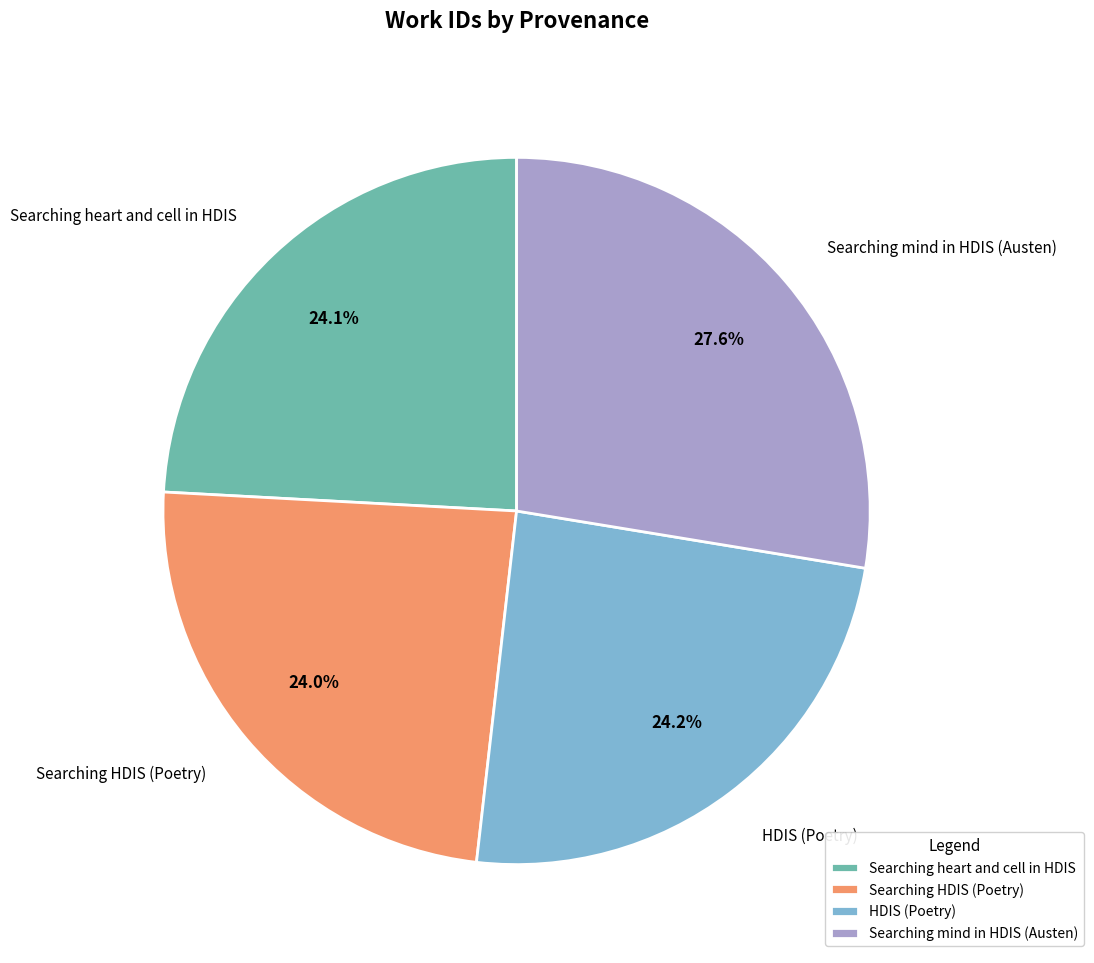

Does any single category account for the majority?

No